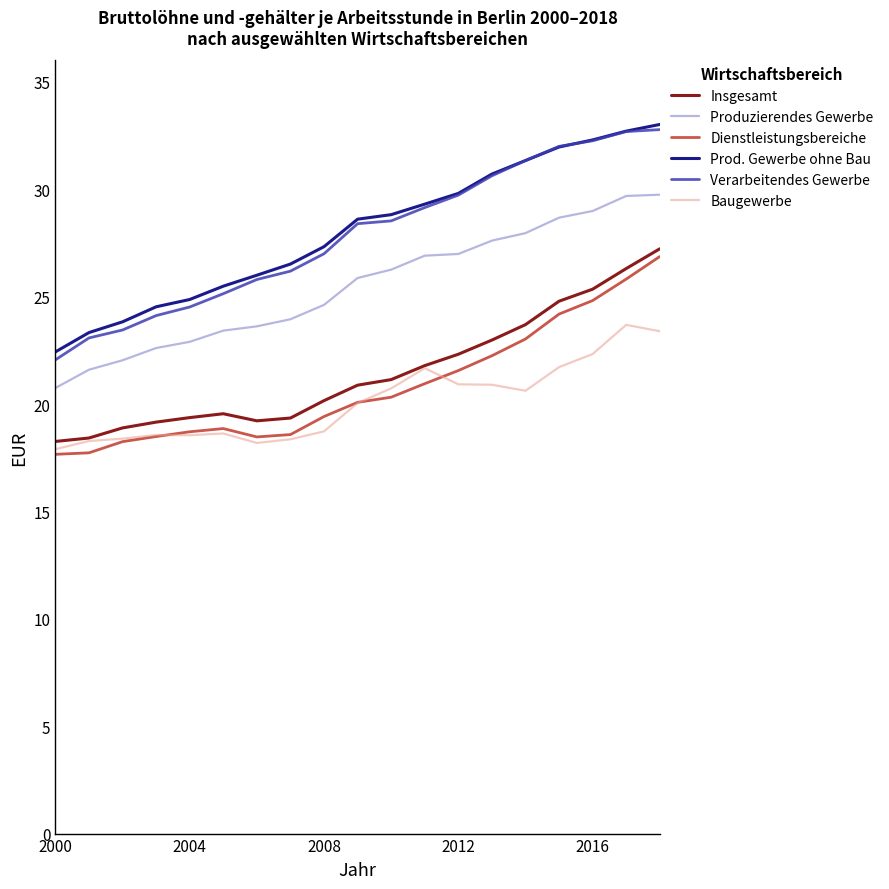

What is the average value of the Verarbeitendes Gewerbe series?

27.8